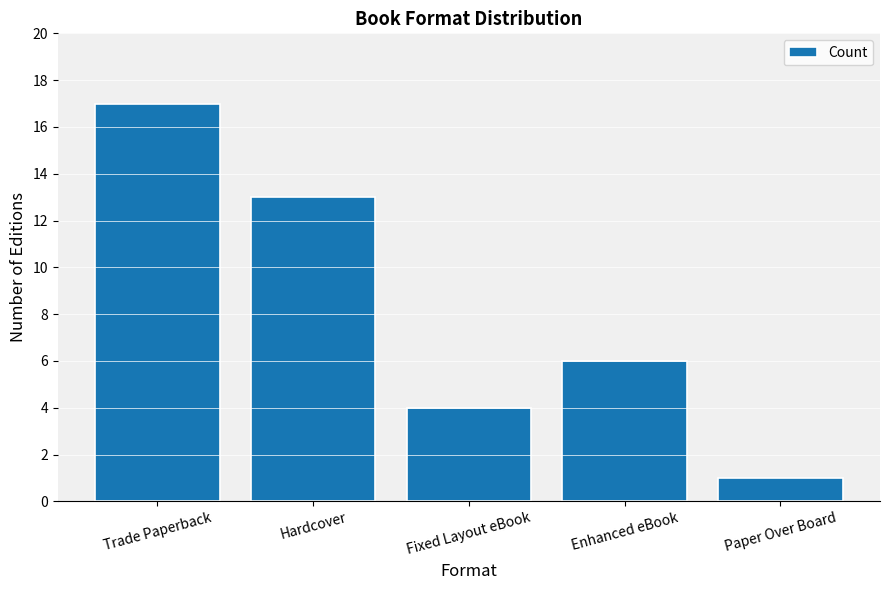

Rank the categories by value from lowest to highest.

Paper Over Board, Fixed Layout eBook, Enhanced eBook, Hardcover, Trade Paperback